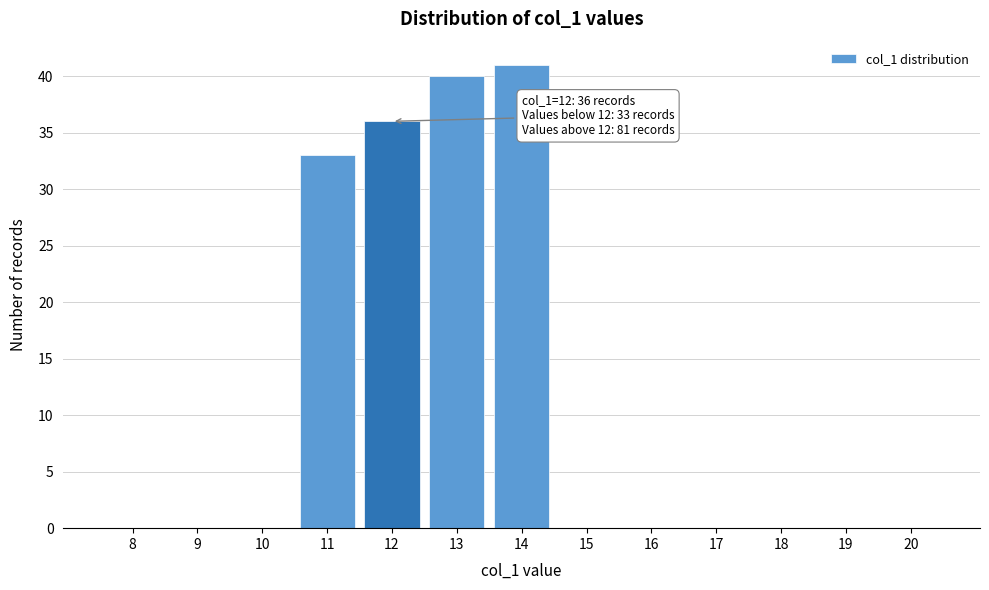

Reading right to left, what are all the values shown in this chart?

20=0	19=0	18=0	17=0	16=0	15=0	14=41	13=40	12=36	11=33	10=0	9=0	8=0